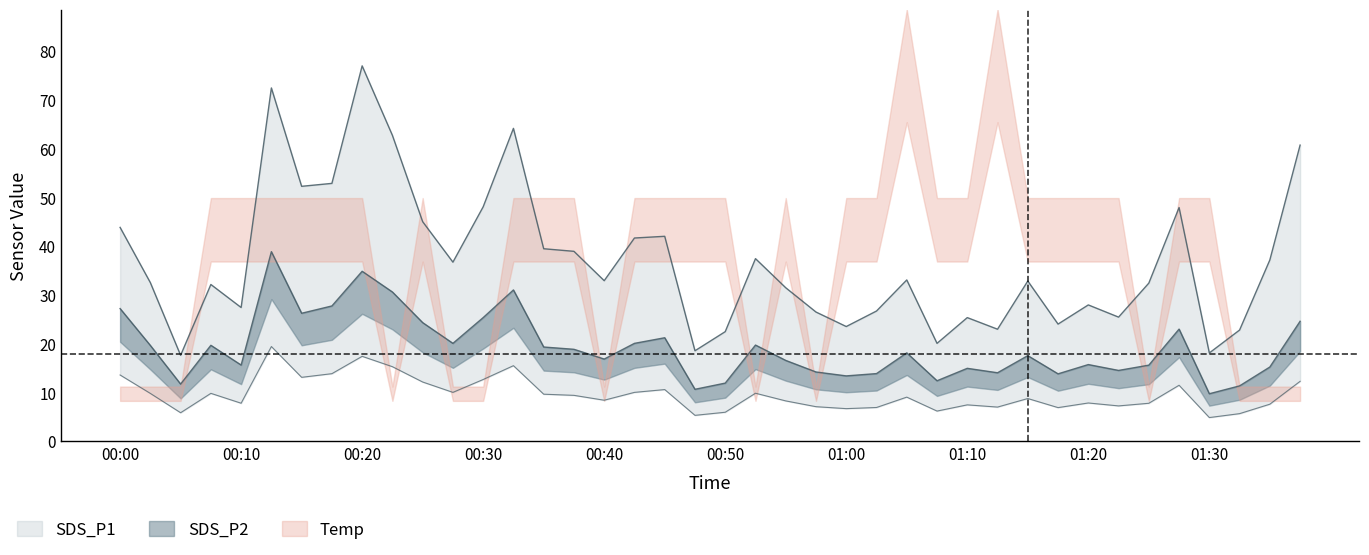

What is the difference between the SDS_P2 values at 00:57 and 00:37?

4.6